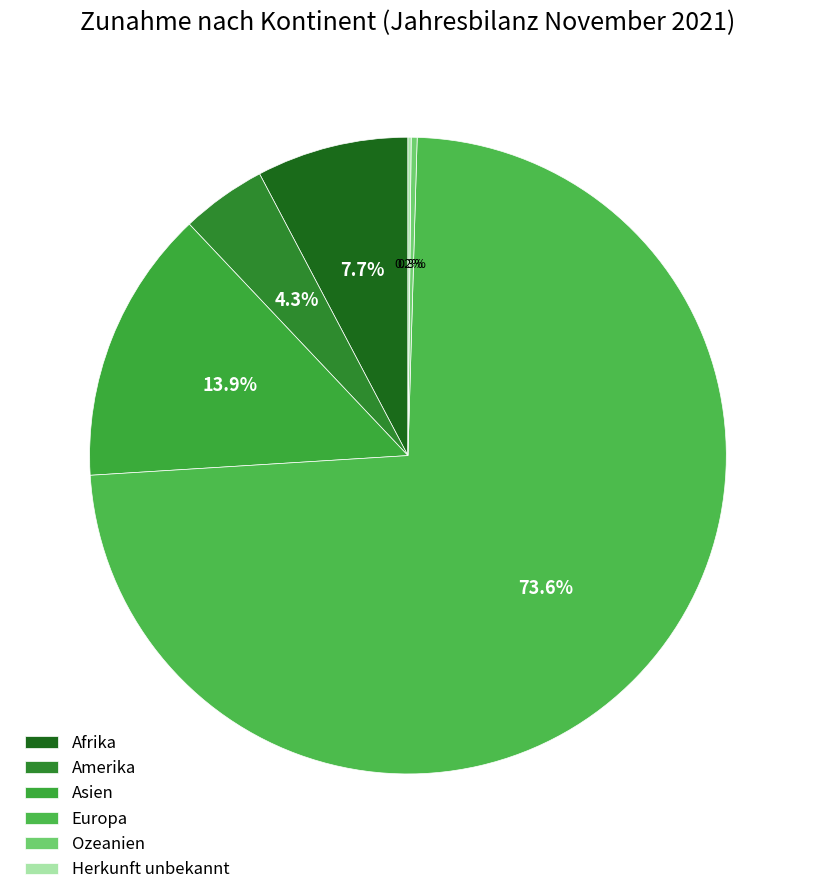

The Herkunft unbekannt slice represents 1% of the pie. True or false?

False